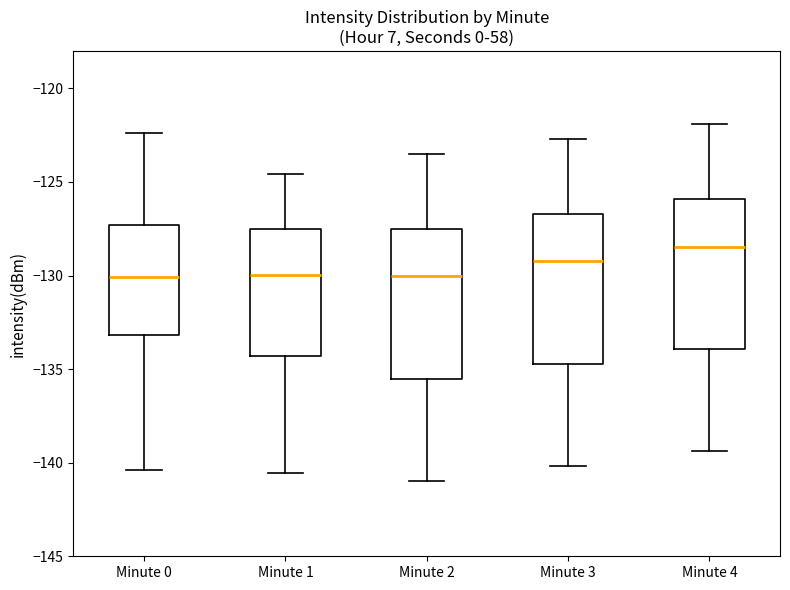

Where does the upper whisker of the box for Minute 1 end on the y-axis? The values are not printed on the chart, so give them approximately, as read against the axis.

-124.5